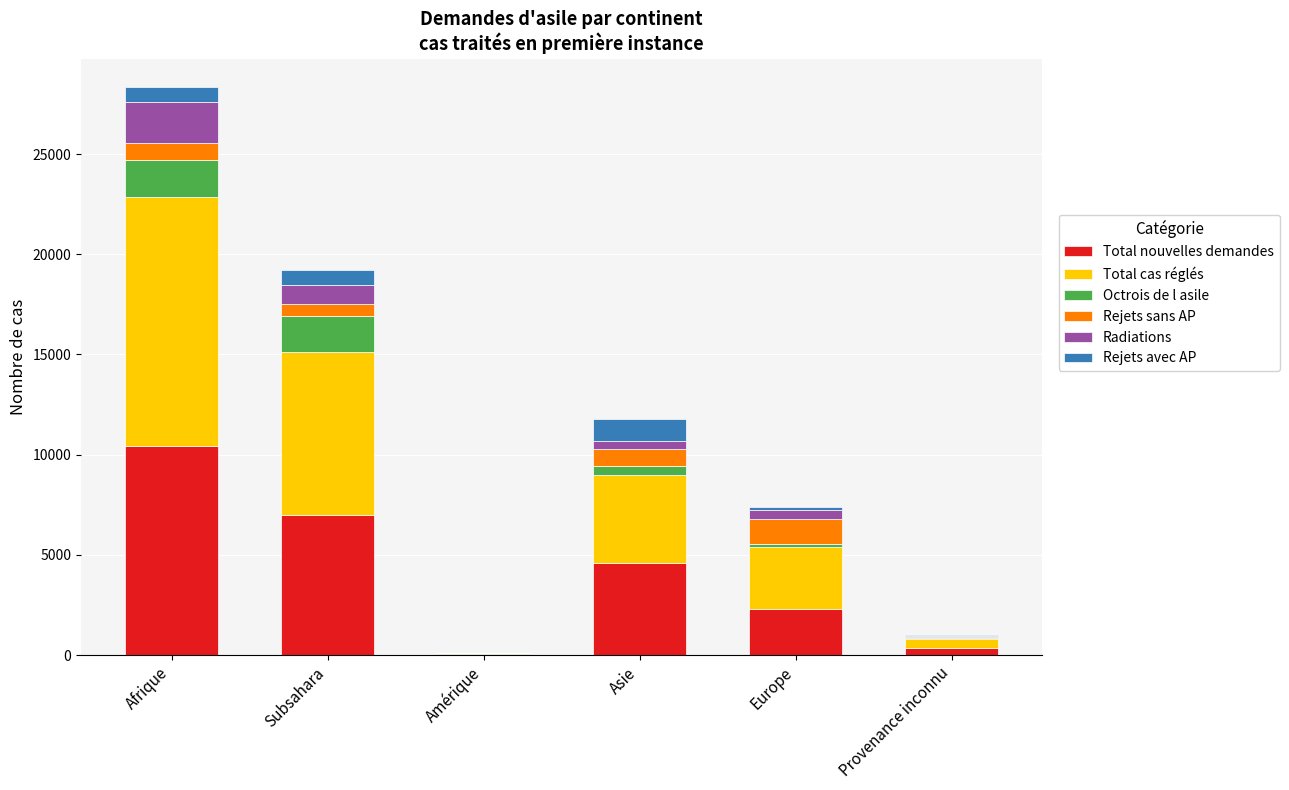

True or false: Total nouvelles demandes has a value of 10451 at Afrique.

True